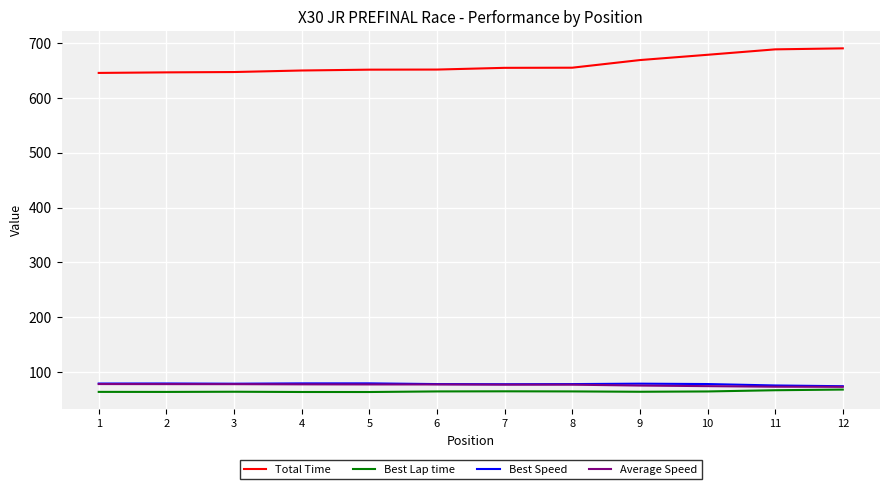

Is it true that Best Lap time equals 64.0 at 3?

True